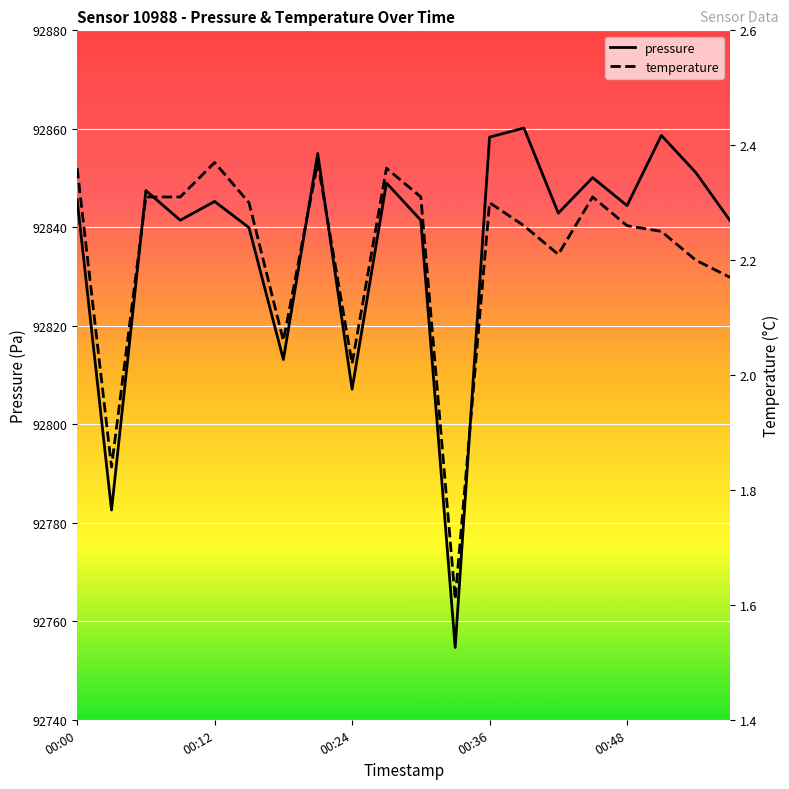

What are all the series names shown in the legend?

pressure, temperature